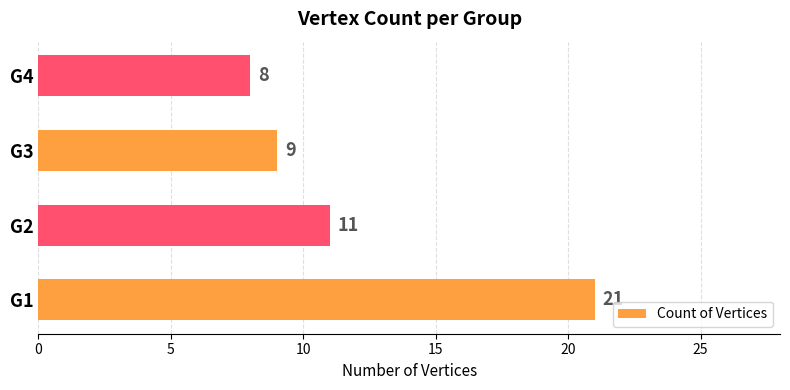

List the labels in order of value, largest first.

G1, G2, G3, G4